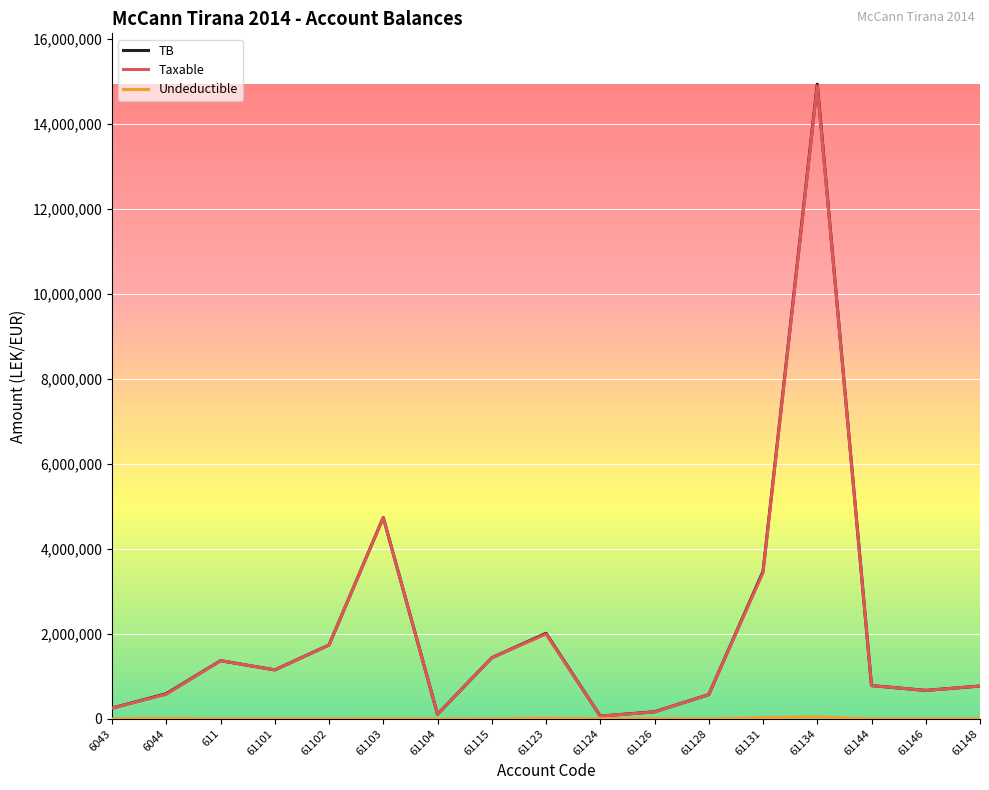

Is this an area chart (filled region under the line)?

No